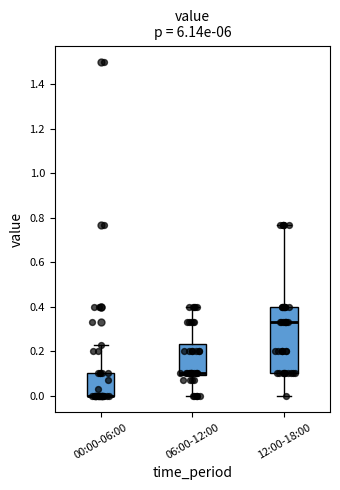

Reading left to right, transcribe this box plot: for each box, give where its median line is, the range the box spans, and where its two whiskers end, as read against the y-axis. The values are not printed on the chart, so give them approximately, as read against the axis.

00:00-06:00: median 0.00 (drawn on the box's lower edge), box 0.00 to 0.10, whiskers 0.00 to 0.24
06:00-12:00: median 0.10 (just above the box's lower edge), box 0.10 to 0.24, whiskers 0.00 to 0.40
12:00-18:00: median 0.34, box 0.10 to 0.40, whiskers 0.00 to 0.78